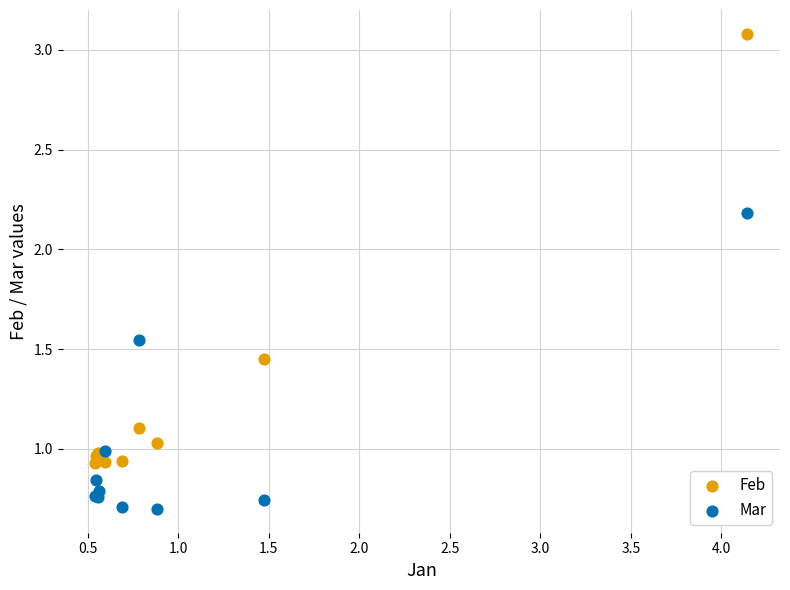

What is the X range (max minus min) for the scatter plot?

3.6